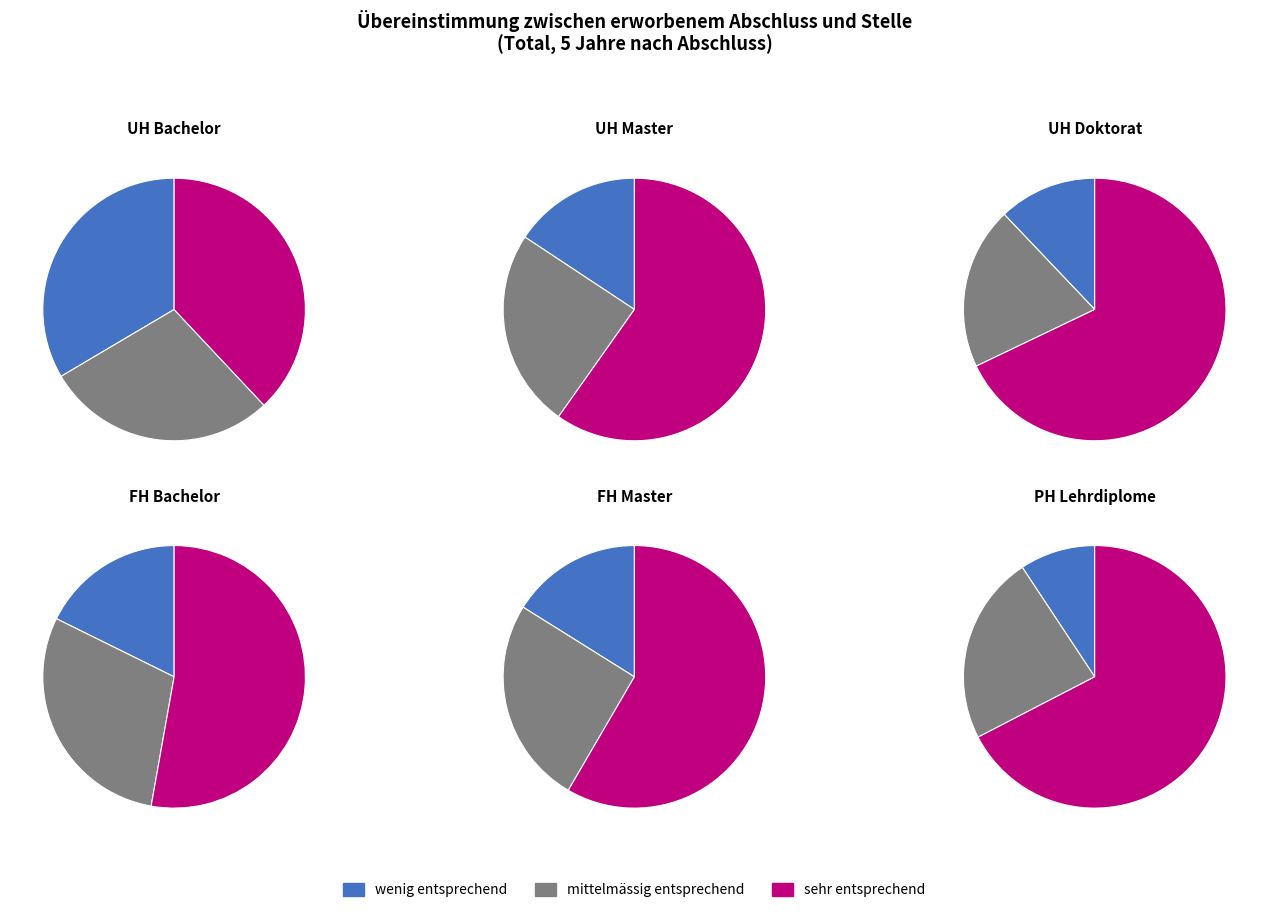

To the nearest percent, what is the difference between the largest and smallest slice percentages?

6%